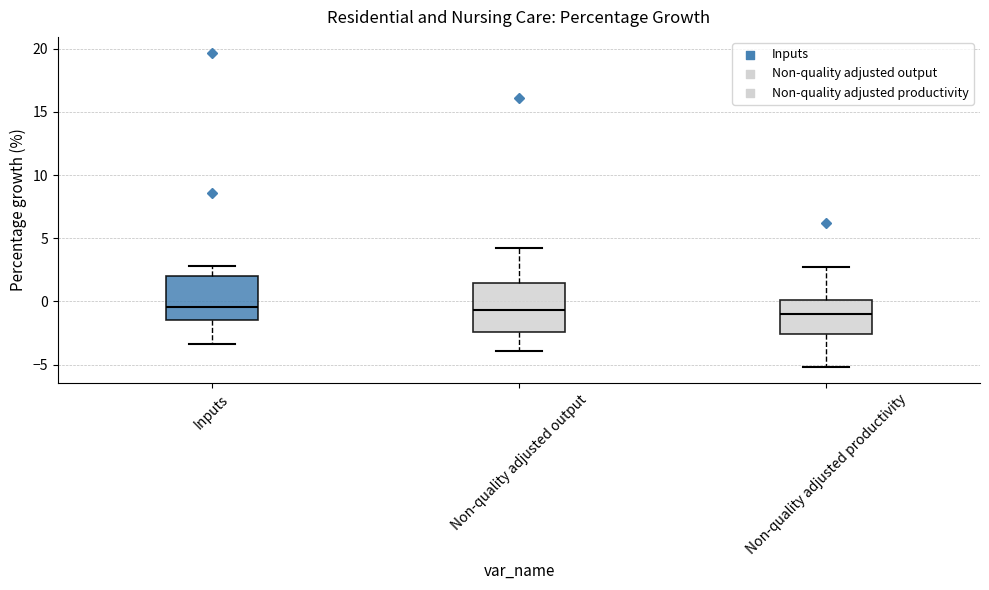

Reading left to right, read every box against the y-axis: the position of its median line, the range the box covers, and the ends of its whiskers. The values are not printed on the chart, so give them approximately, as read against the axis.

Inputs: median -0.5, box -1.5 to 2.0, whiskers -3.5 to 3.0
Non-quality adjusted output: median -0.5, box -2.5 to 1.5, whiskers -4.0 to 4.0
Non-quality adjusted productivity: median -1.0, box -2.5 to 0.0, whiskers -5.0 to 2.5